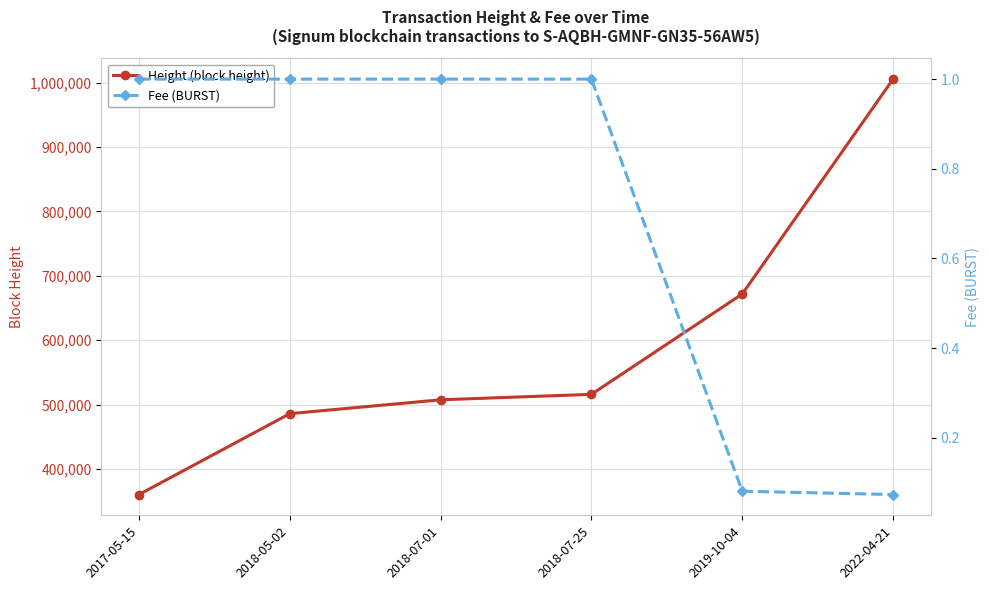

At which label does Fee (BURST) reach its peak?

2017-05-15